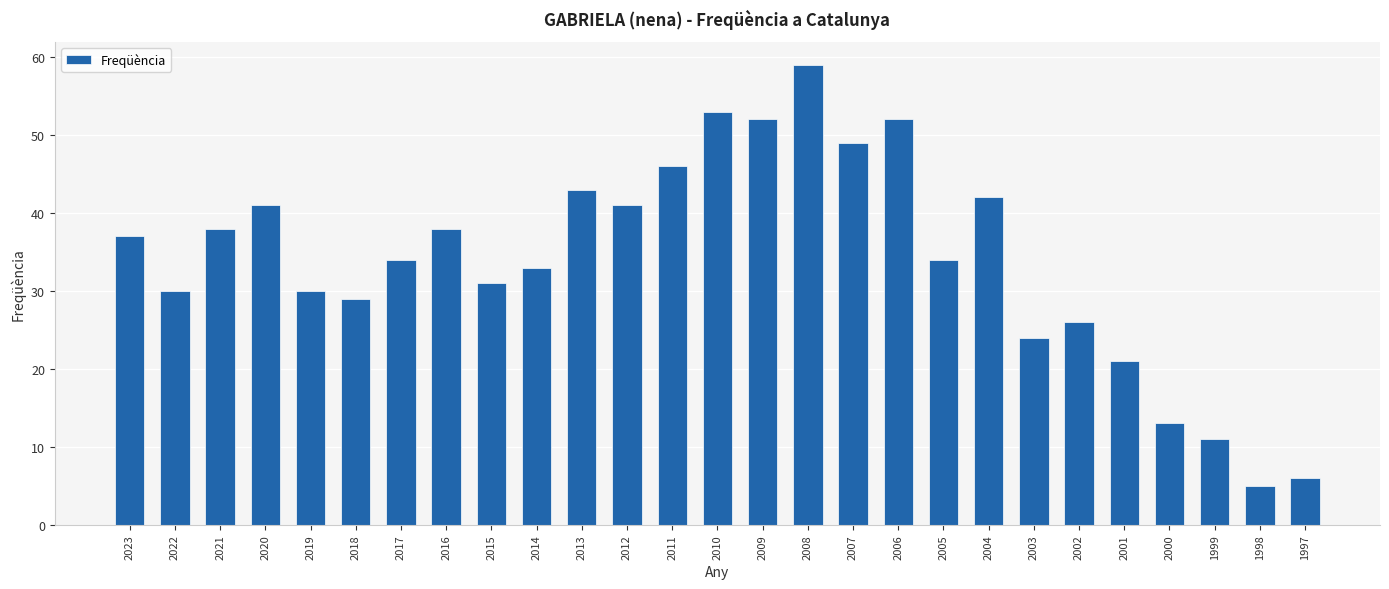

The value at 2023 is 37. True or false?

True